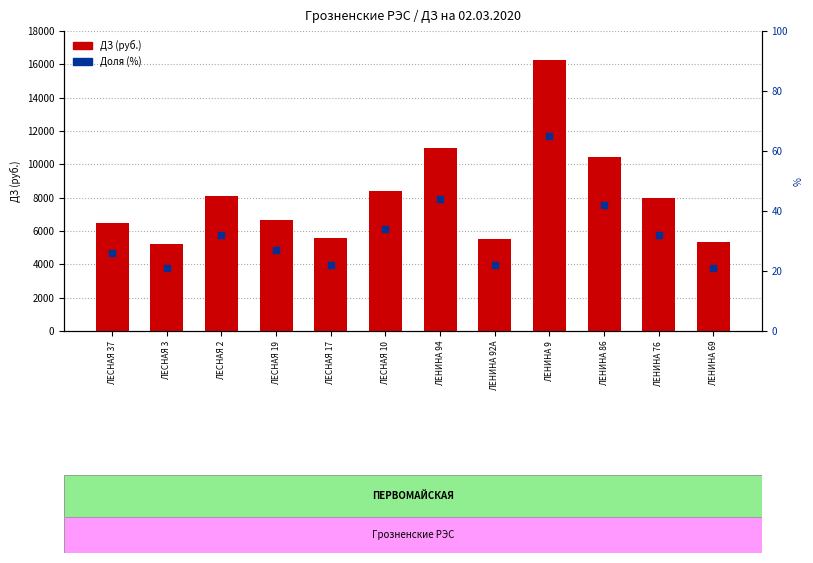

Which series contains the lowest Y value?

Доля (%)